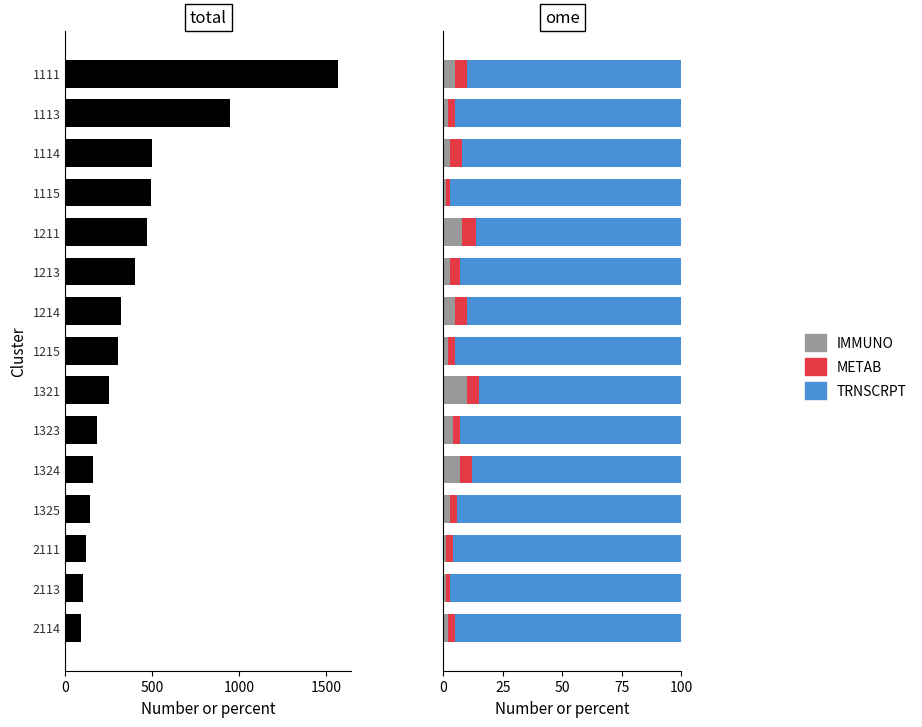

Between 1111 and 1213, which series saw the biggest shift?

total